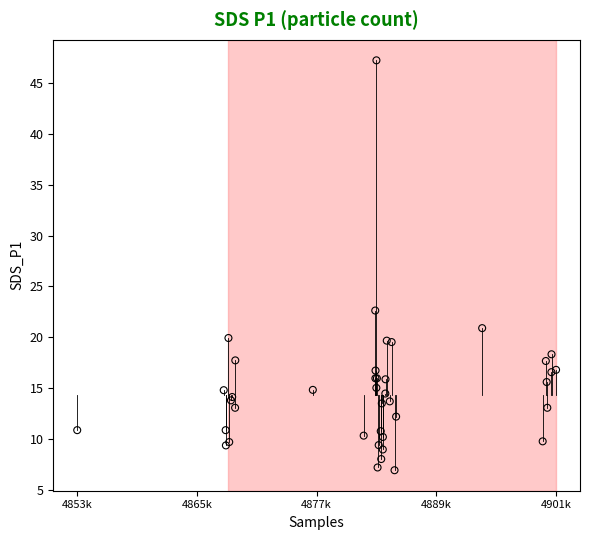

What Y value in the scatter plot is closest to 27?

22.6